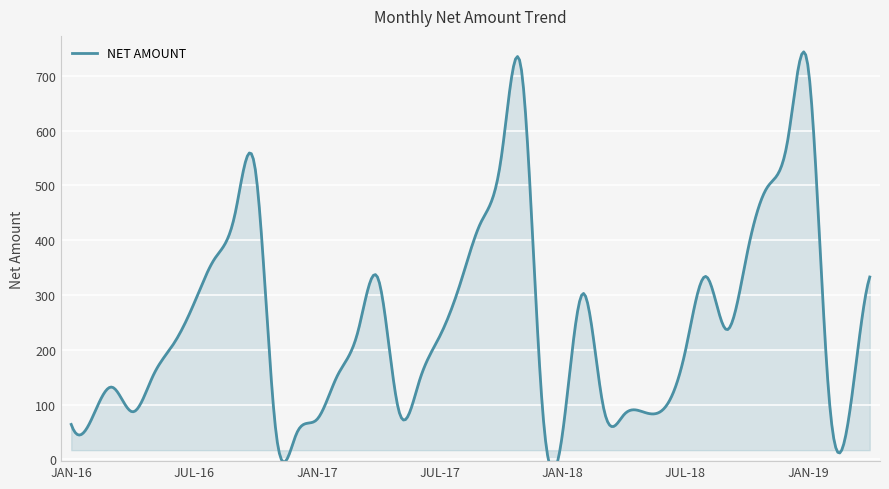

Reading right to left, what are all the values shown in this chart?

APR-19=333	MAR-19=82	FEB-19=119	JAN-19=713	DEC-18=584	NOV-18=497	OCT-18=374	SEP-18=237	AUG-18=334	JUL-18=199	JUN-18=95	MAY-18=86	APR-18=82	MAR-18=94	FEB-18=303	JAN-18=49	DEC-17=101	NOV-17=708	OCT-17=550	SEP-17=432	AUG-17=321	JUL-17=225	JUN-17=143	MAY-17=89	APR-17=329	MAR-17=233	FEB-17=153	JAN-17=73	DEC-16=47	NOV-16=50	OCT-16=527	SEP-16=448	AUG-16=366	JUL-16=285	JUN-16=211	MAY-16=153	APR-16=87	MAR-16=132	FEB-16=74	JAN-16=64